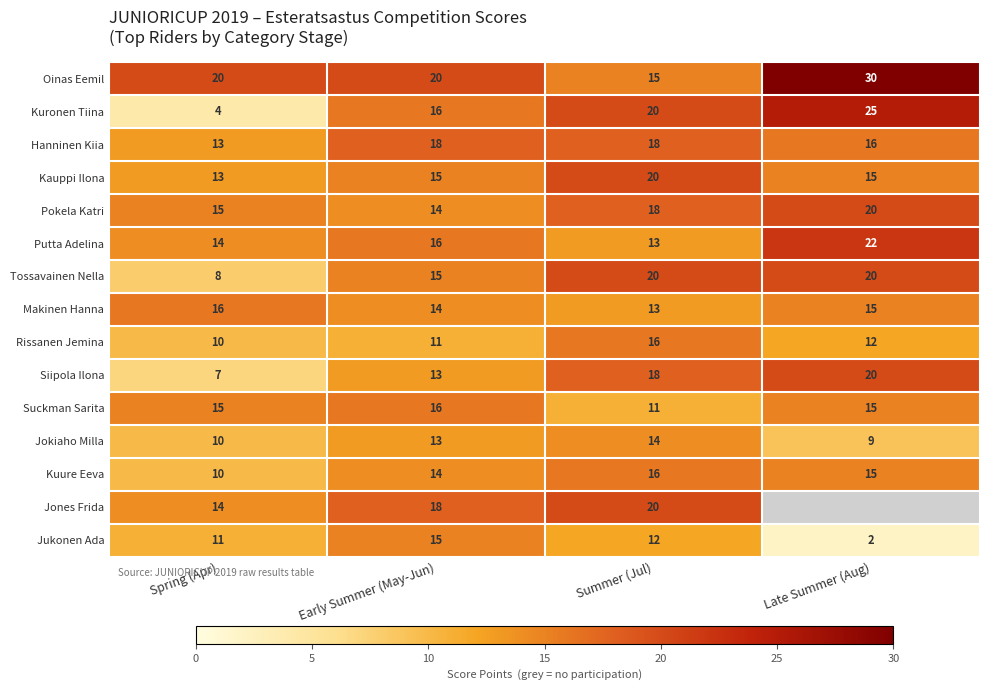

How many values in the Tossavainen Nella series are below 20?

2